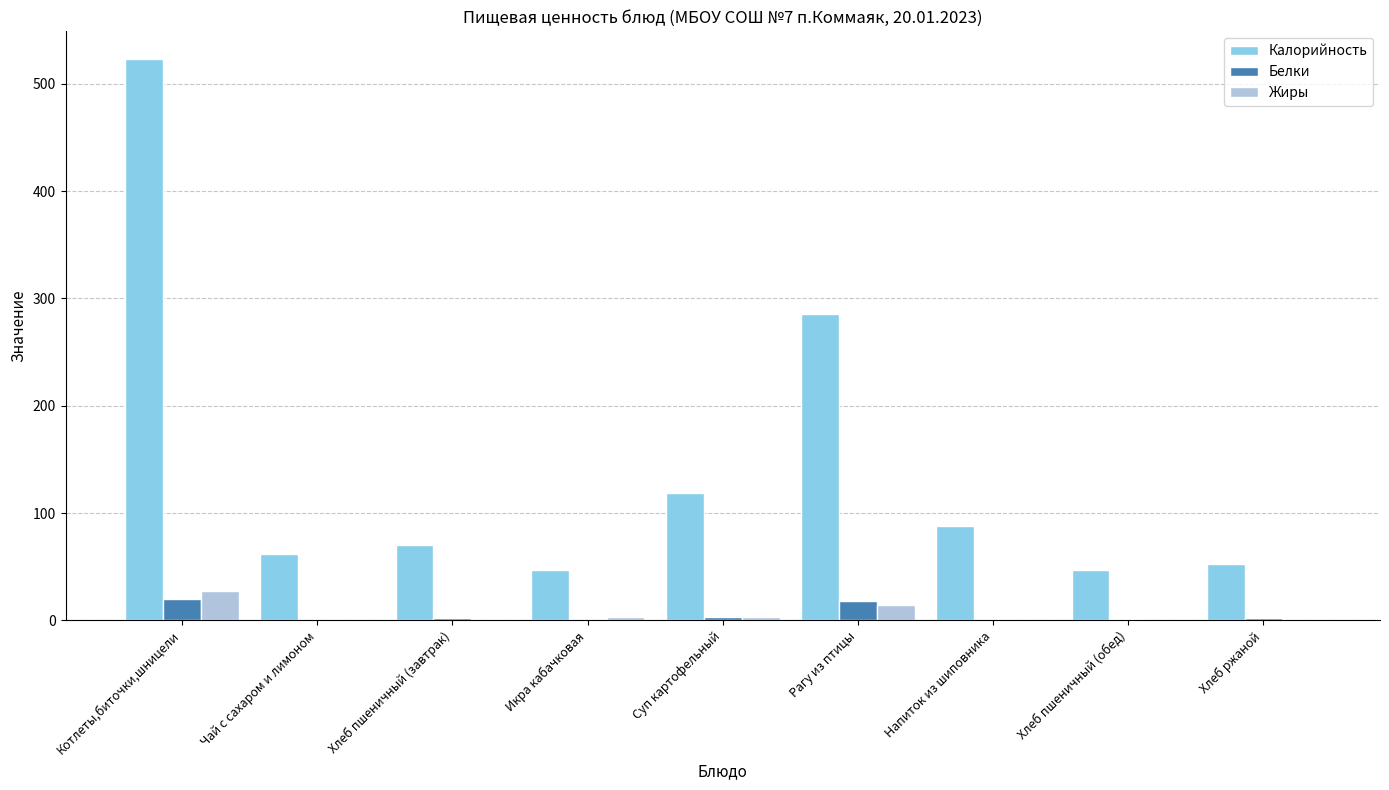

The Калорийность series shows 116.3 at Рагу из птицы. True or false?

False